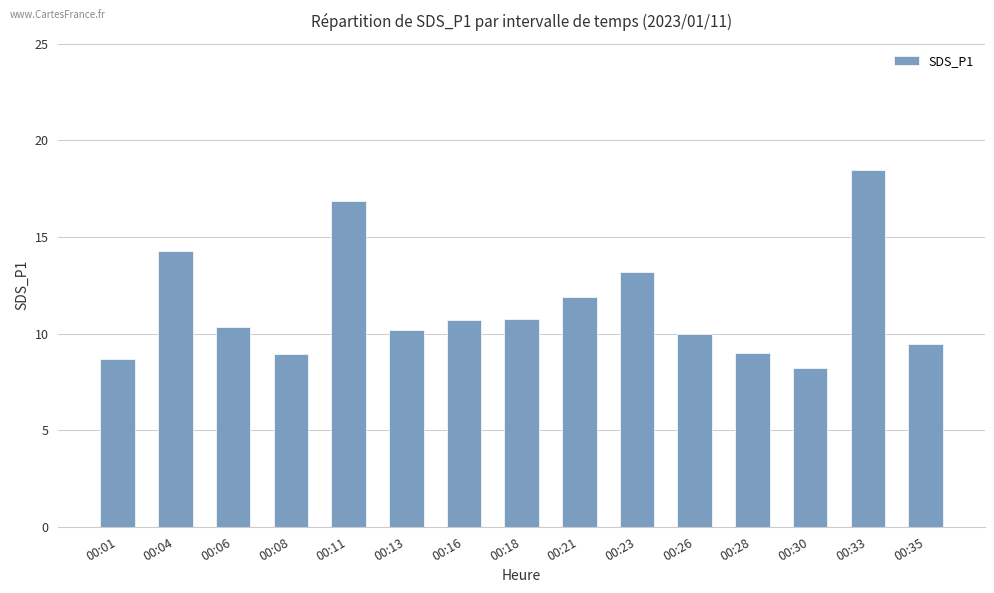

What is the smallest value displayed?

8.2